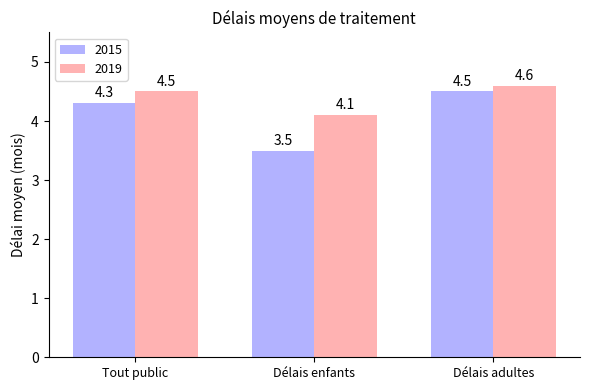

Reading left to right, list all the values displayed in this chart.

2015: Tout public=4.3	Délais enfants=3.5	Délais adultes=4.5
2019: Tout public=4.5	Délais enfants=4.1	Délais adultes=4.6